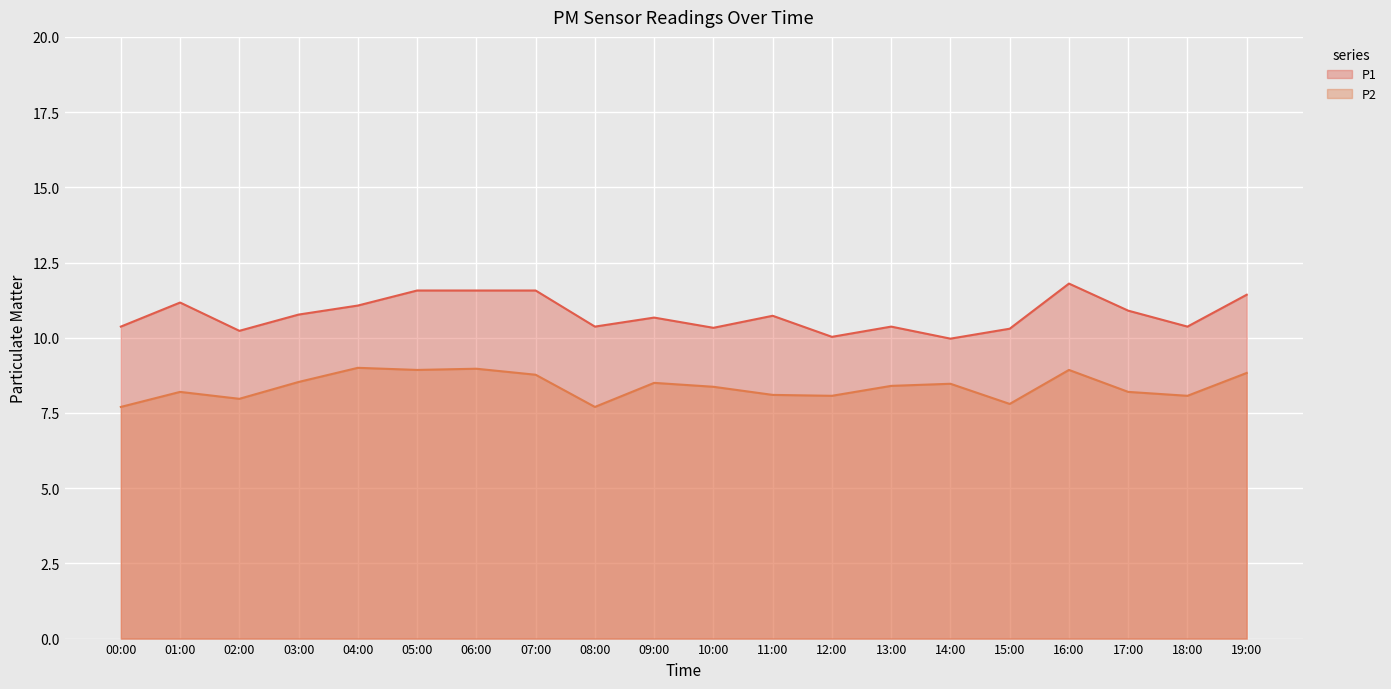

How many interior local peaks does the P1 series have?

5